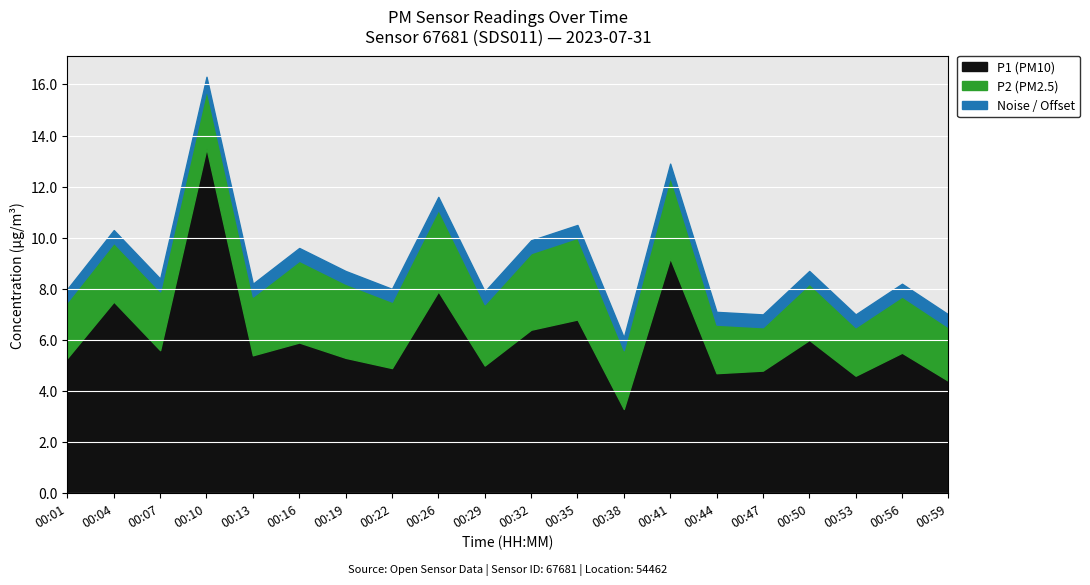

True or false: P1 and P2 cross at least once.

False